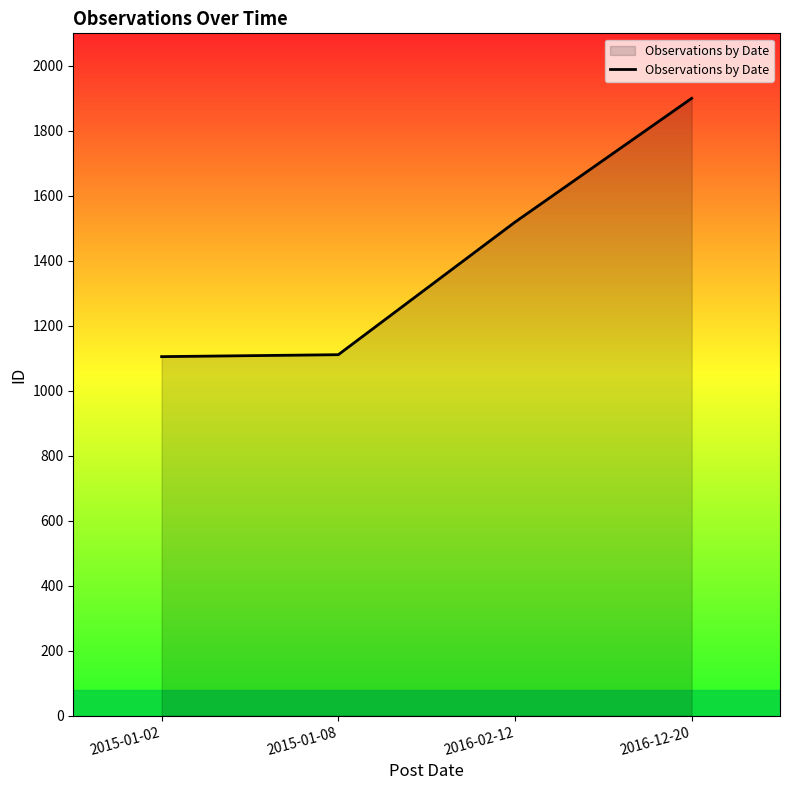

What position from the right is 2016-02-12?

2